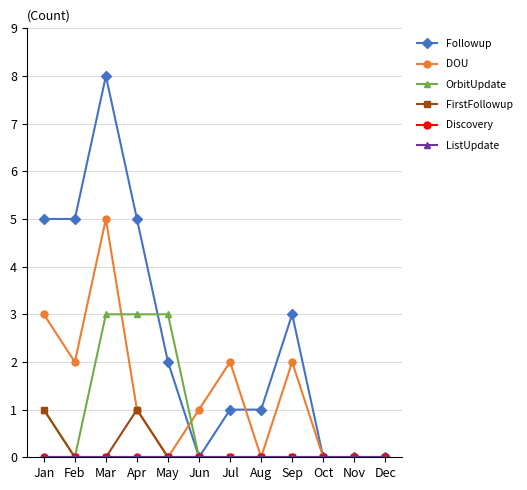

At which label is FirstFollowup closest to 0?

Feb